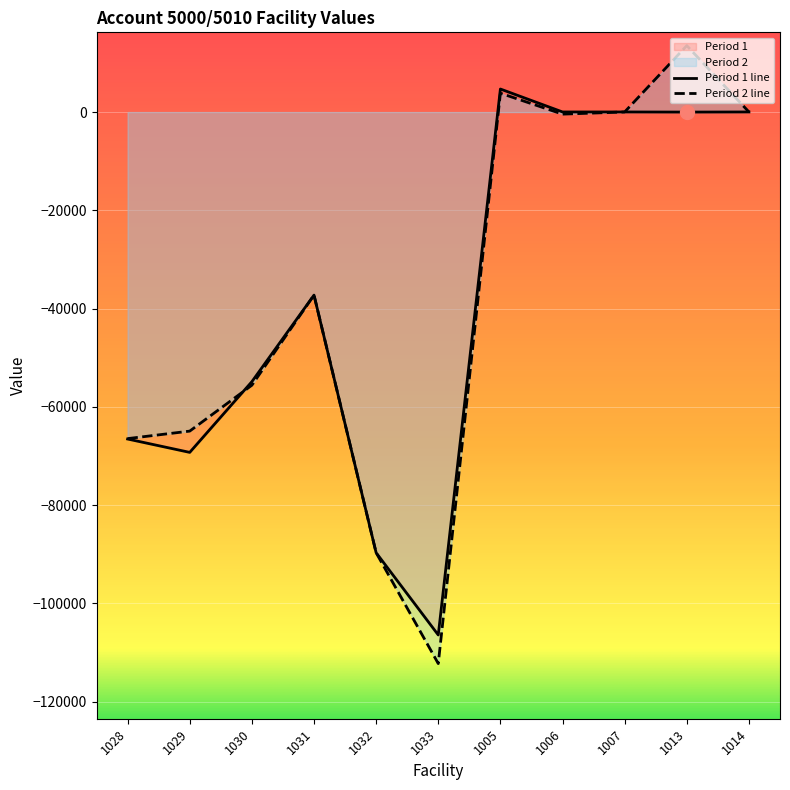

What is the difference between the maximum and minimum values in the Period 2 series?

125786.5